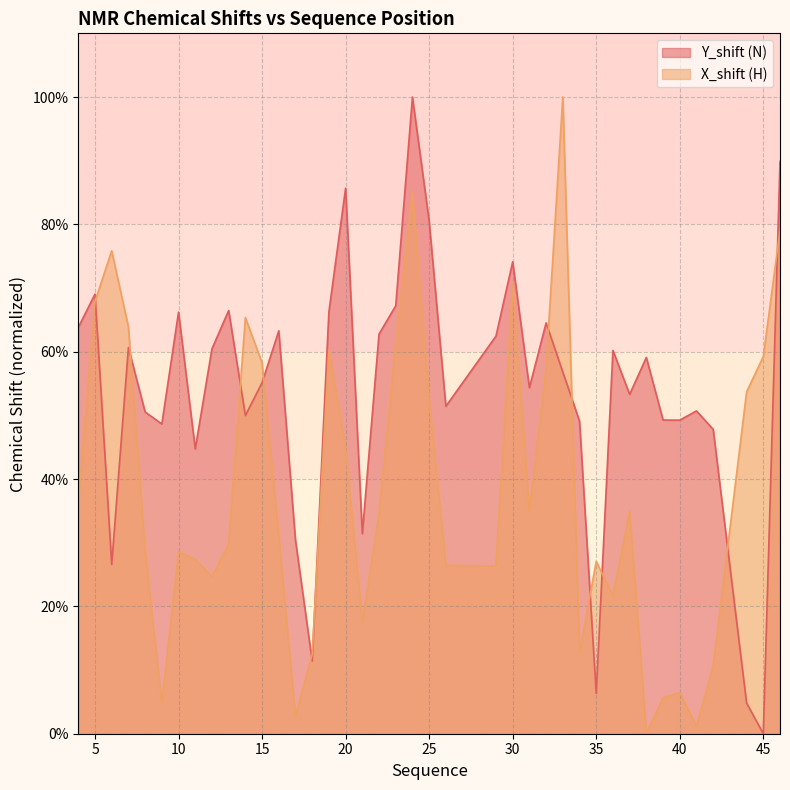

Count the number of categories in the chart.

40